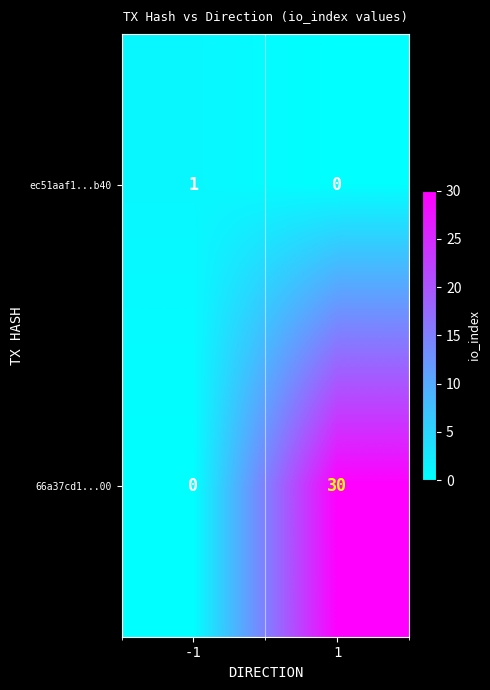

What is the sum of all 66a37cd1...00 values?

30